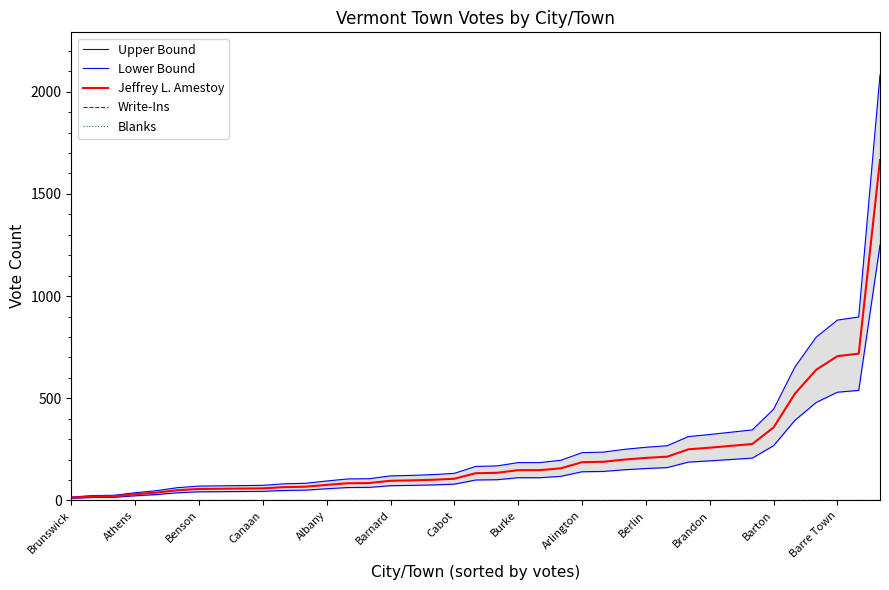

How many data points in Upper Bound are above 166?

20